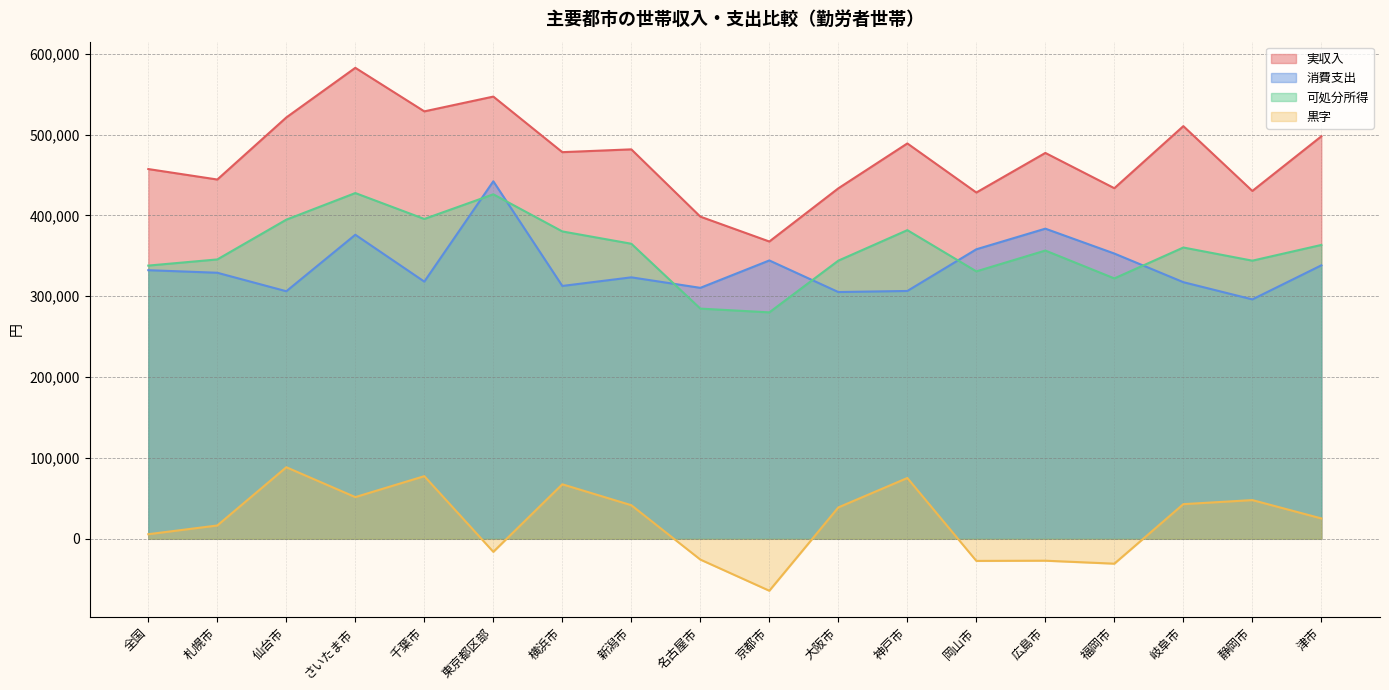

How many distinct data groups are displayed?

4